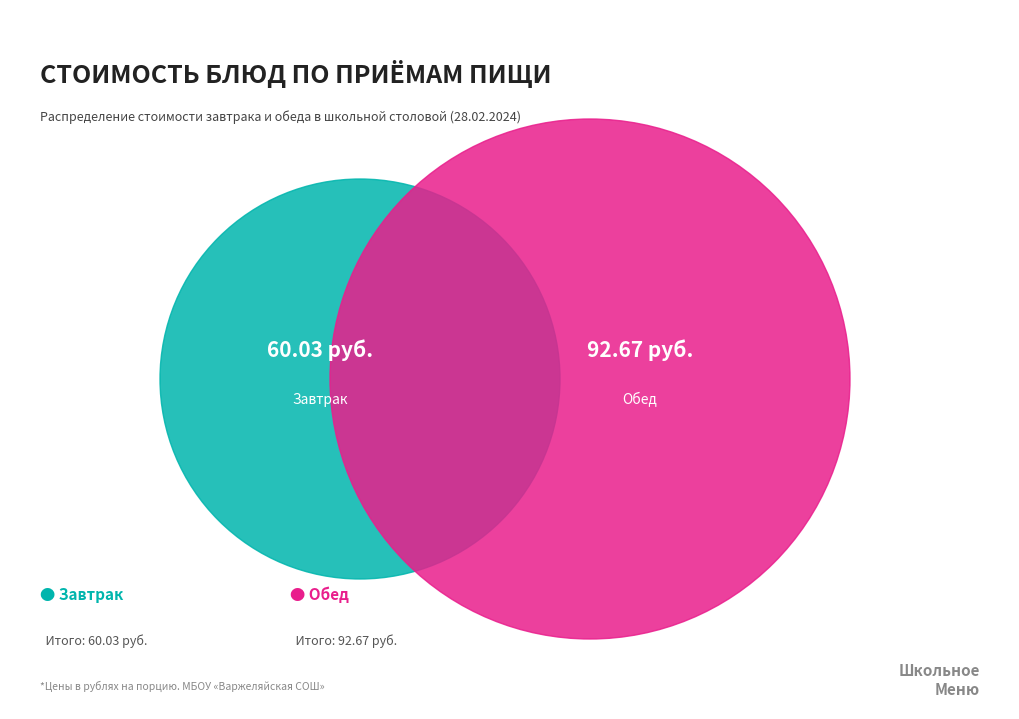

Is there a majority slice in this chart?

No